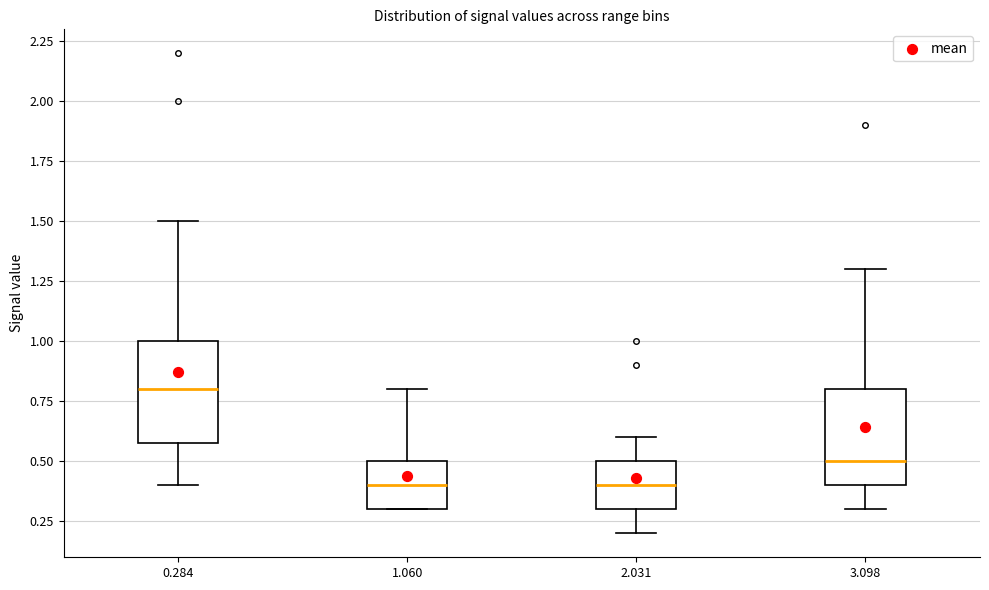

Reading left to right, transcribe this box plot: for each box, give where its median line is, the range the box spans, and where its two whiskers end, as read against the y-axis. The values are not printed on the chart, so give them approximately, as read against the axis.

0.284: median 0.8, box 0.6 to 1.0, whiskers 0.4 to 1.5
1.060: median 0.4, box 0.3 to 0.5, whiskers 0.3 to 0.8
2.031: median 0.4, box 0.3 to 0.5, whiskers 0.2 to 0.6
3.098: median 0.5, box 0.4 to 0.8, whiskers 0.3 to 1.3